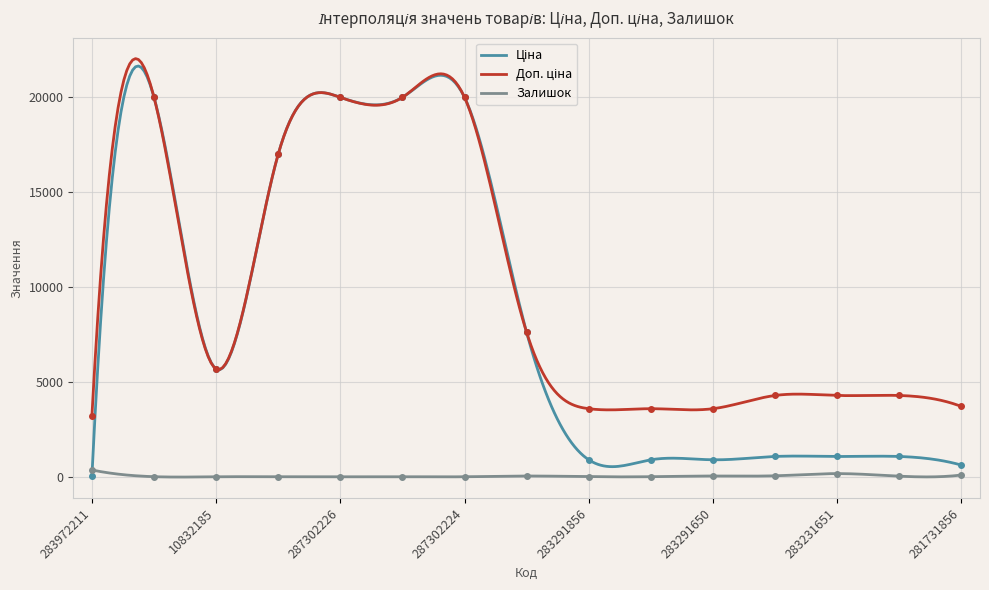

What is the average value of the Залишок series?

37.6